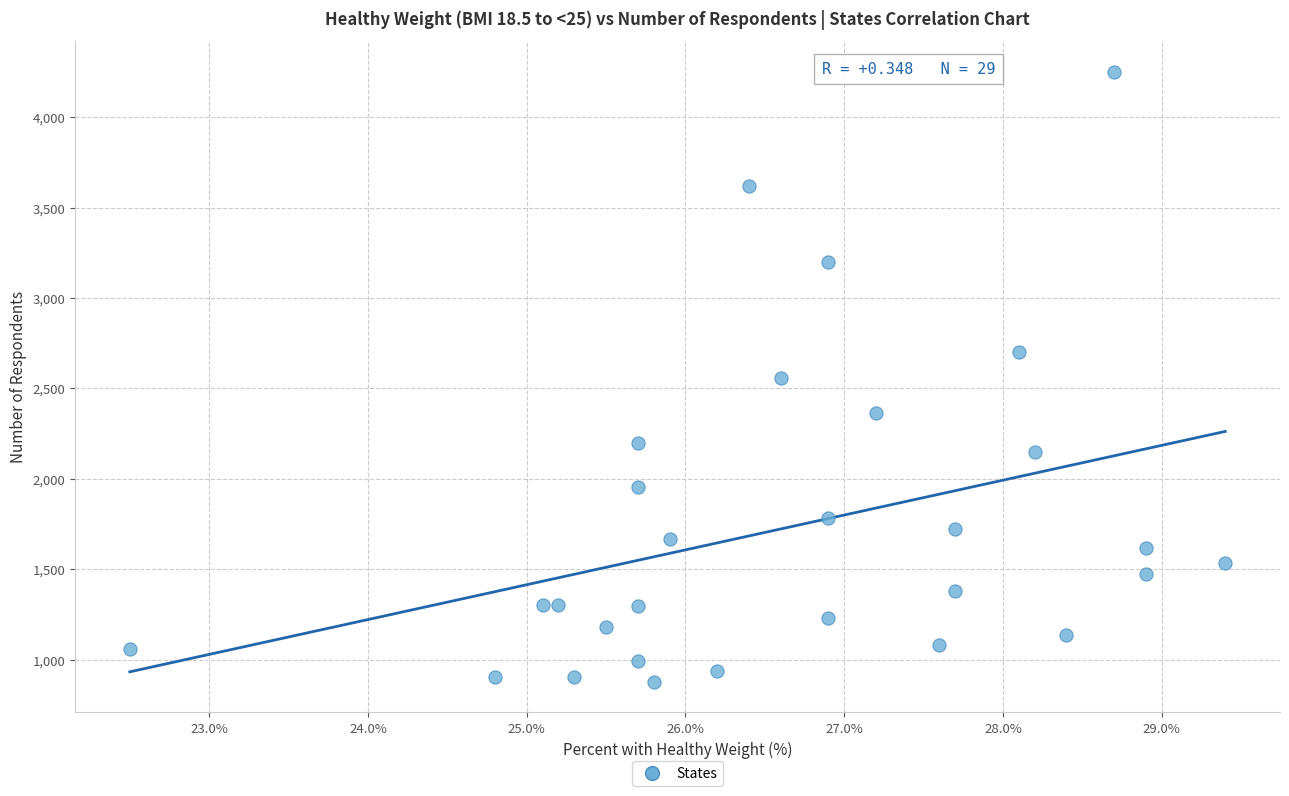

What is the range of Y values (max minus min)?

3376